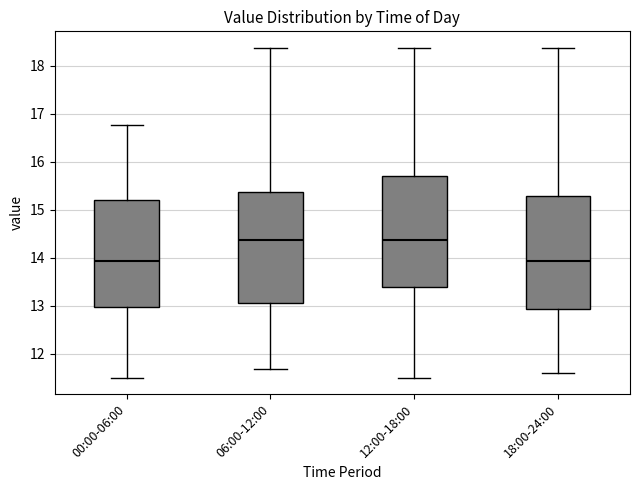

Reading left to right, read every box against the y-axis: the position of its median line, the range the box covers, and the ends of its whiskers. The values are not printed on the chart, so give them approximately, as read against the axis.

00:00-06:00: median 13.9, box 13.0 to 15.2, whiskers 11.5 to 16.8
06:00-12:00: median 14.4, box 13.1 to 15.4, whiskers 11.7 to 18.4
12:00-18:00: median 14.4, box 13.4 to 15.7, whiskers 11.5 to 18.4
18:00-24:00: median 13.9, box 12.9 to 15.3, whiskers 11.6 to 18.4